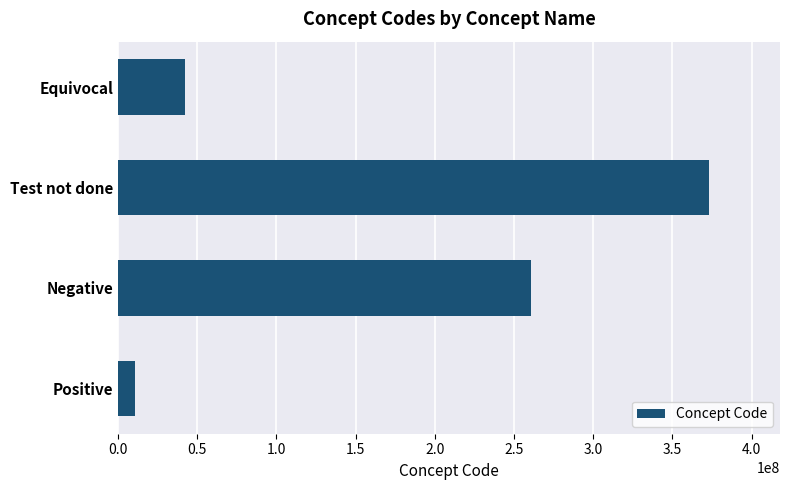

Reading bottom to top, what are all the values shown in this chart?

10828004	260385009	373121007	42425007